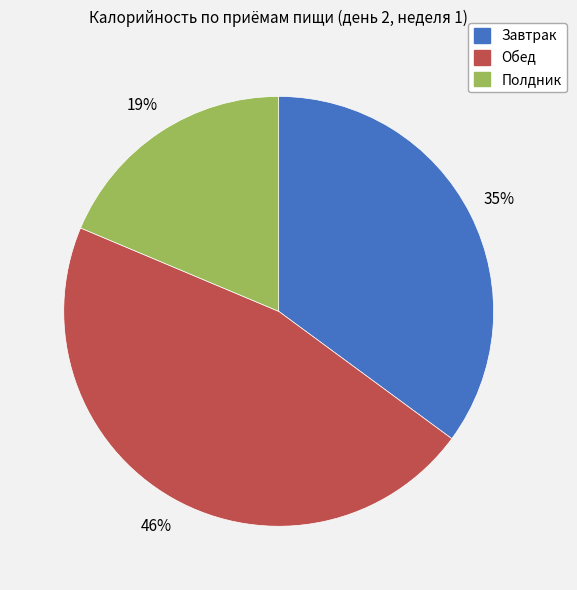

How many slices are in this pie chart?

3